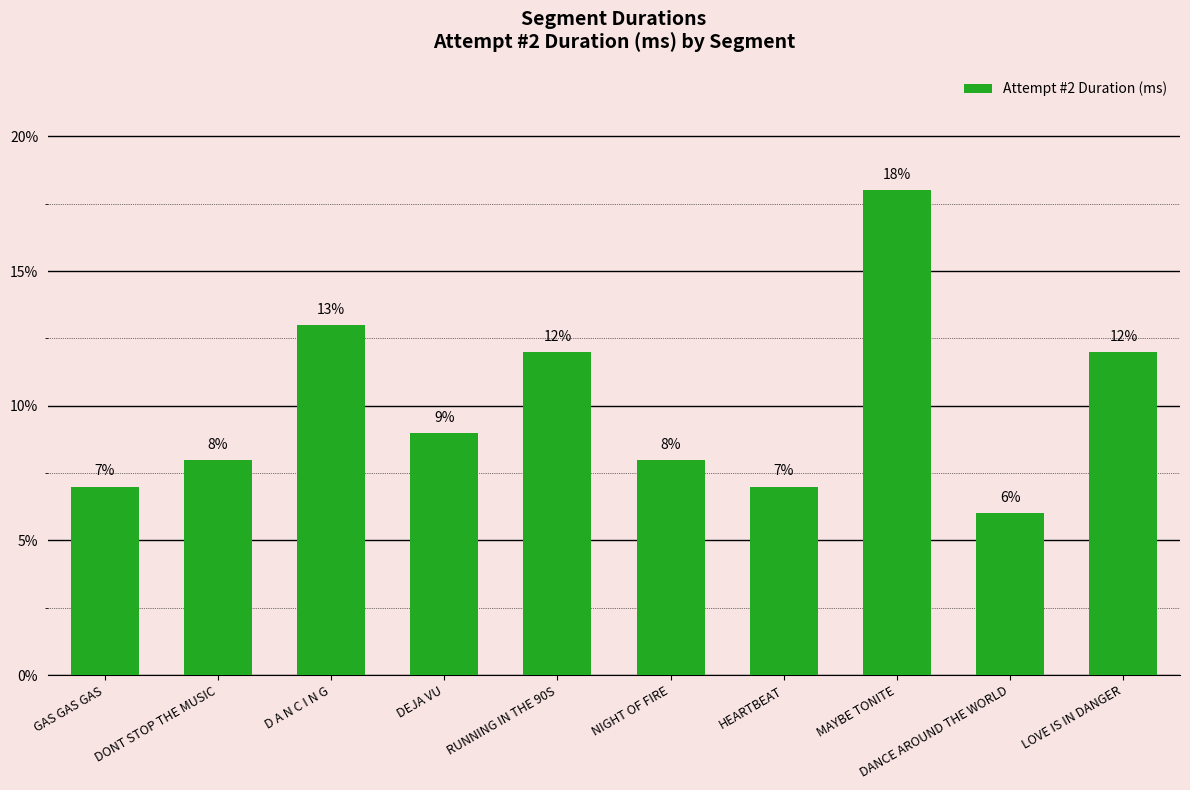

How many categories are shown in the chart?

10